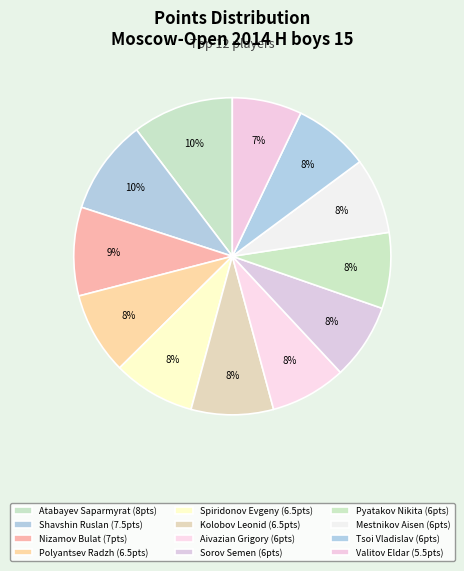

Is Atabayev Saparmyrat the majority of the pie?

No